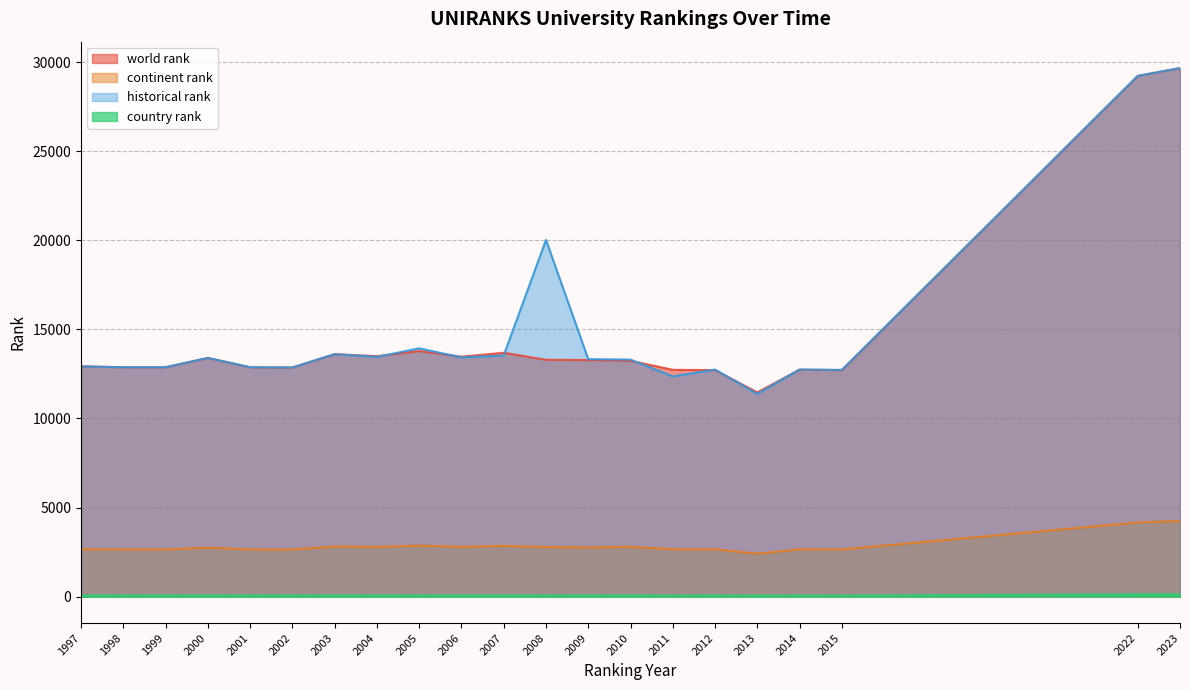

Reading right to left, what are all the values shown in this chart?

world rank: 2023=29661.0	2022=29222.0	2015=12711.0	2014=12737.0	2013=11462.0	2012=12712.0	2011=12728.0	2010=13234.0	2009=13279.0	2008=13291.0	2007=13687.0	2006=13466.0	2005=13782.0	2004=13494.0	2003=13607.0	2002=12860.0	2001=12873.0	2000=13396.0	1999=12873.0	1998=12873.0	1997=12922.0
continent rank: 2023=4242.0	2022=4163.0	2015=2647.0	2014=2657.0	2013=2408.0	2012=2656.0	2011=2657.0	2010=2794.0	2009=2761.0	2008=2784.0	2007=2846.0	2006=2796.0	2005=2860.0	2004=2791.0	2003=2816.0	2002=2644.0	2001=2646.0	2000=2748.0	1999=2646.0	1998=2646.0	1997=2656.0
historical rank: 2023=29661.0	2022=29222.0	2015=12724.5	2014=12743.0	2013=11378.5	2012=12743.5	2011=12359.5	2010=13301.0	2009=13327.0	2008=20018.0	2007=13534.5	2006=13426.5	2005=13933.0	2004=13453.0	2003=13607.0	2002=12860.0	2001=12873.0	2000=13396.0	1999=12873.0	1998=12873.0	1997=12922.0
country rank: 2023=133.0	2022=133.0	2015=64.0	2014=66.0	2013=61.0	2012=67.0	2011=64.0	2010=71.0	2009=74.0	2008=70.0	2007=72.0	2006=72.0	2005=73.0	2004=71.0	2003=70.0	2002=67.0	2001=67.0	2000=72.0	1999=67.0	1998=67.0	1997=67.0